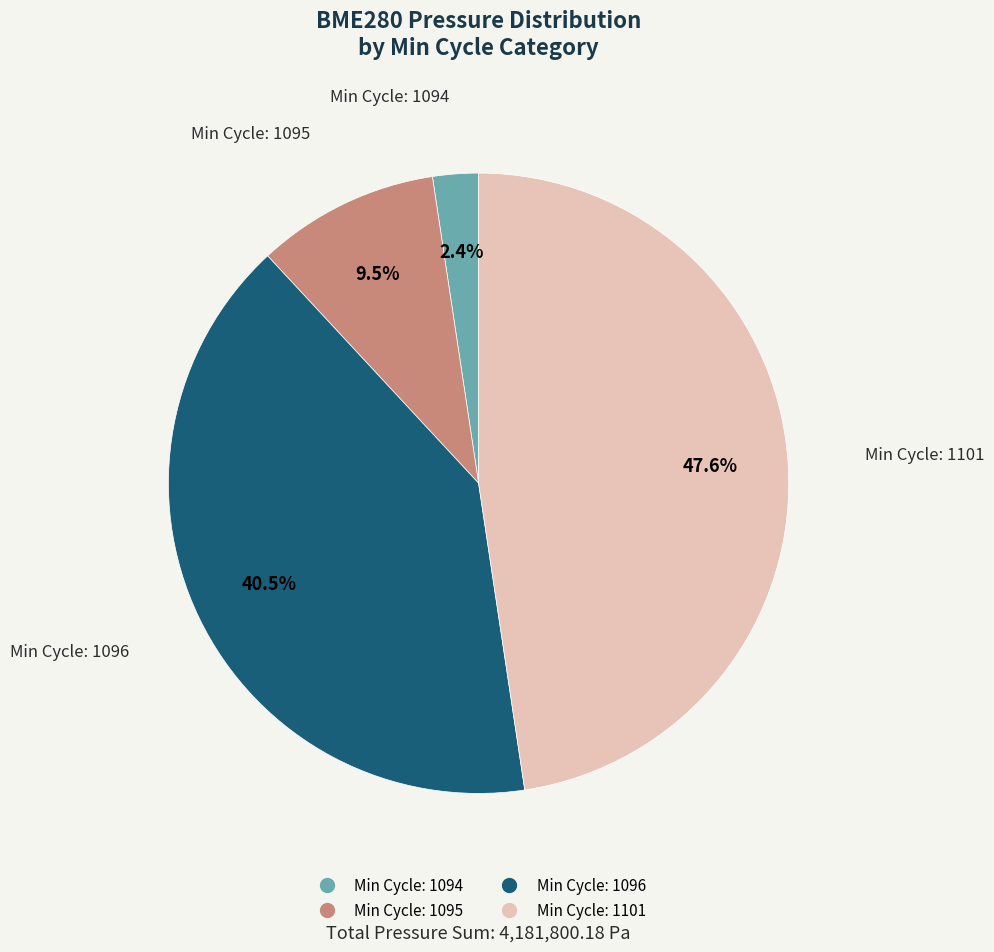

Is there a majority slice in this chart?

No